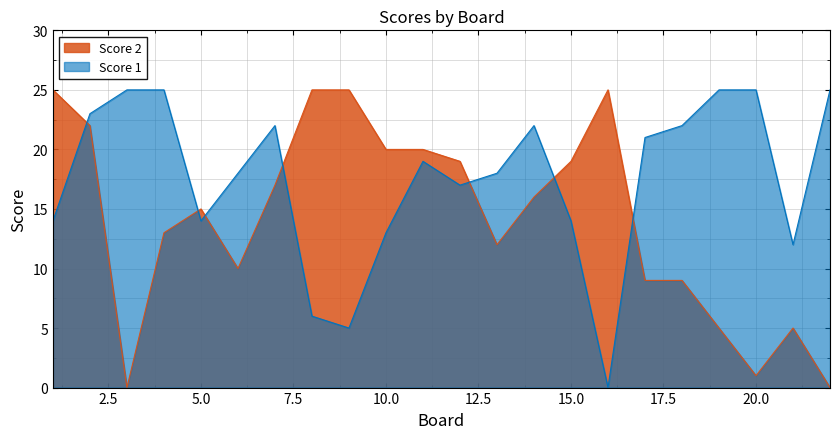

How many intersections are there between Score 2 and Score 1?

7